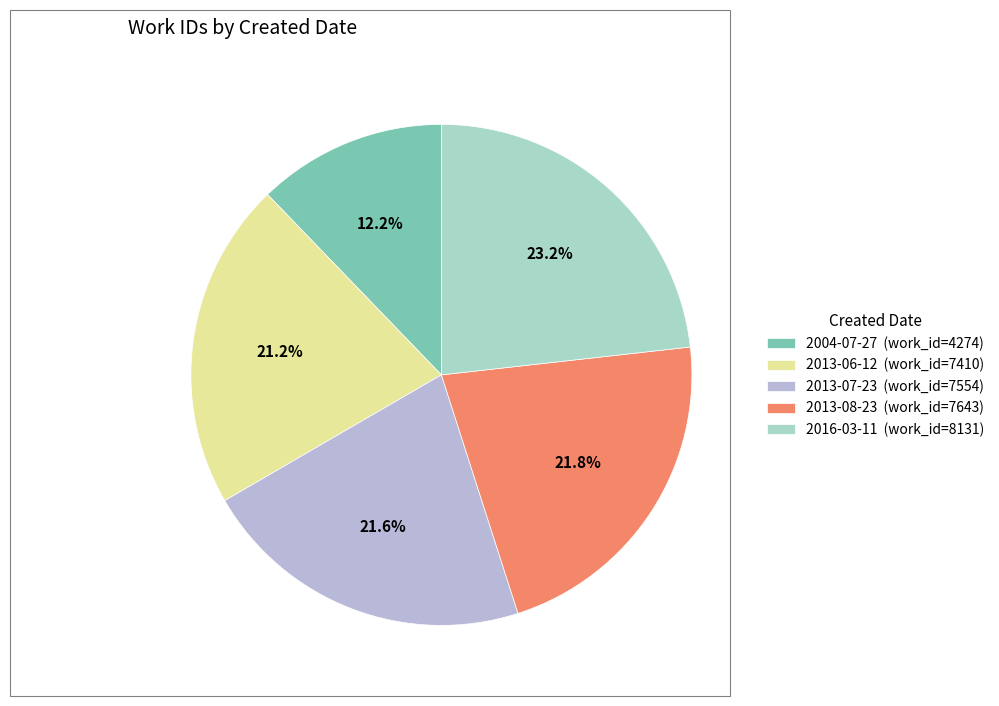

Is 2013-07-23 the majority of the pie?

No